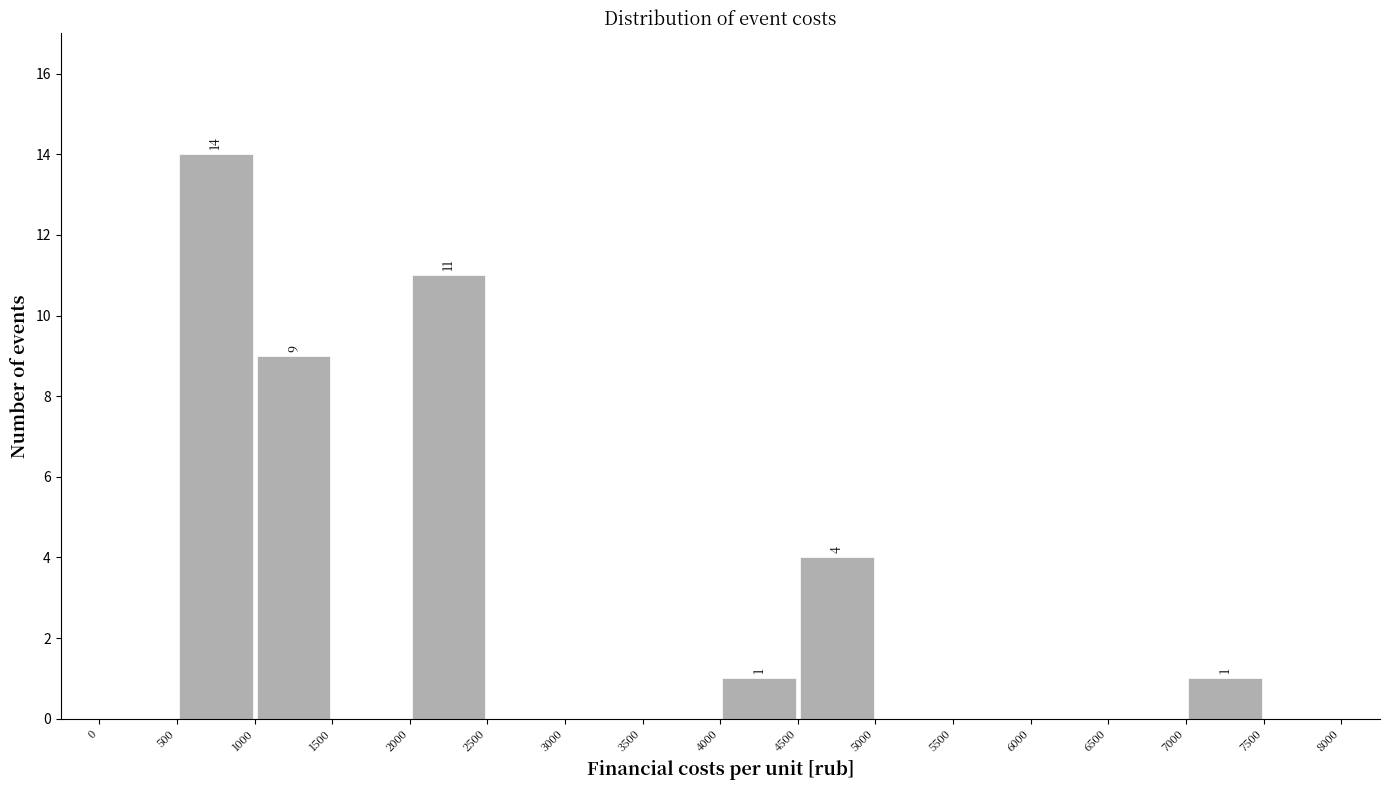

Over which range of the x-axis is the bar tallest?

500 to 1000